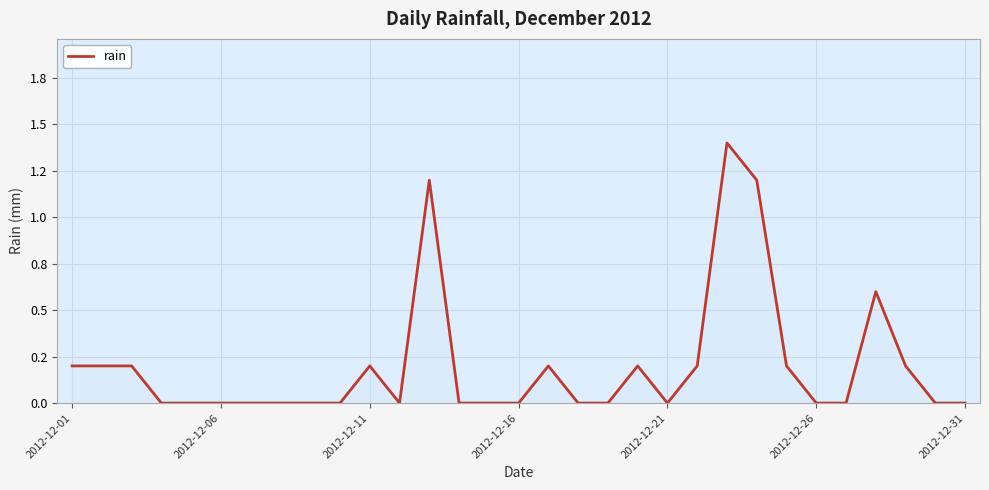

Does the chart have visible grid lines?

Yes